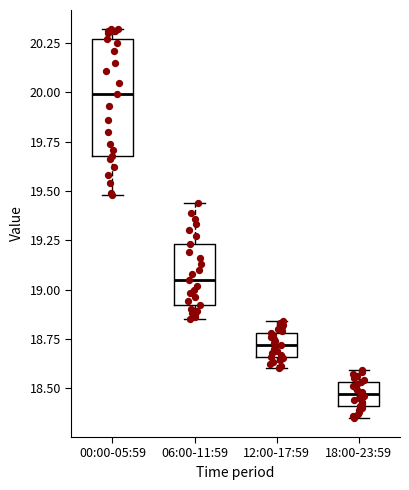

Comparing the boxes themselves (not the whiskers), which one is the tallest?

00:00-05:59